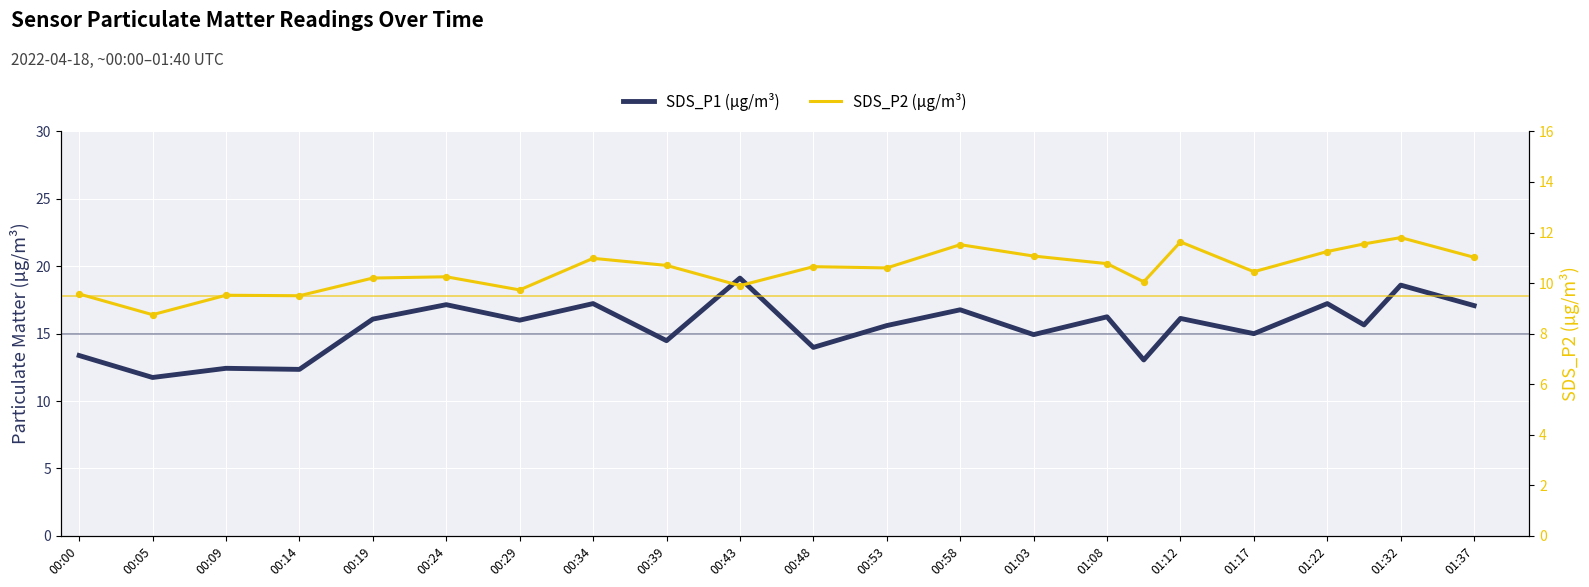

Which series reaches the maximum Y coordinate?

SDS_P1 (µg/m³)